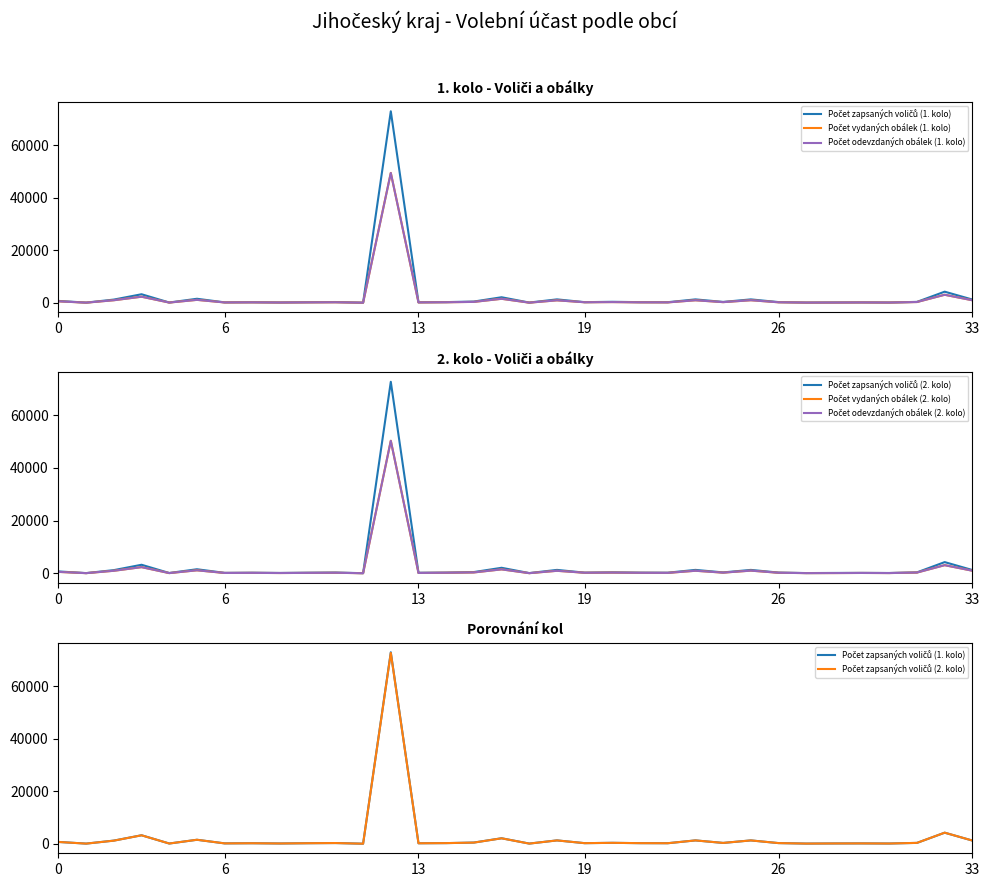

Is the value of Počet vydaných obálek (2. kolo) at 25 greater than the value of Počet odevzdaných obálek (2. kolo) at 15?

Yes